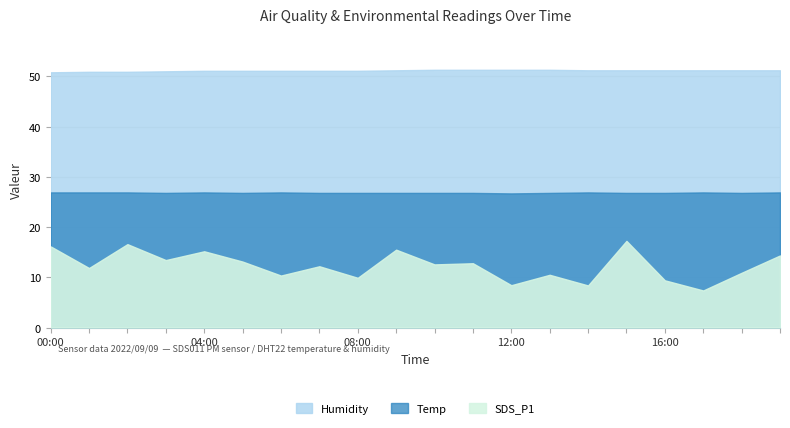

What are all the series names shown in the legend?

SDS_P1, Humidity, Temp